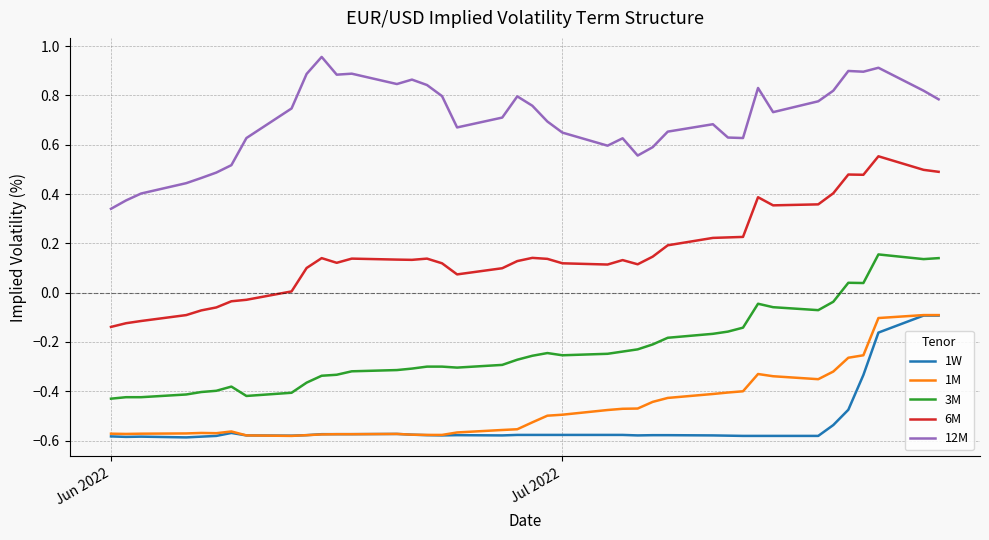

Which series has the largest range (max minus min)?

6M